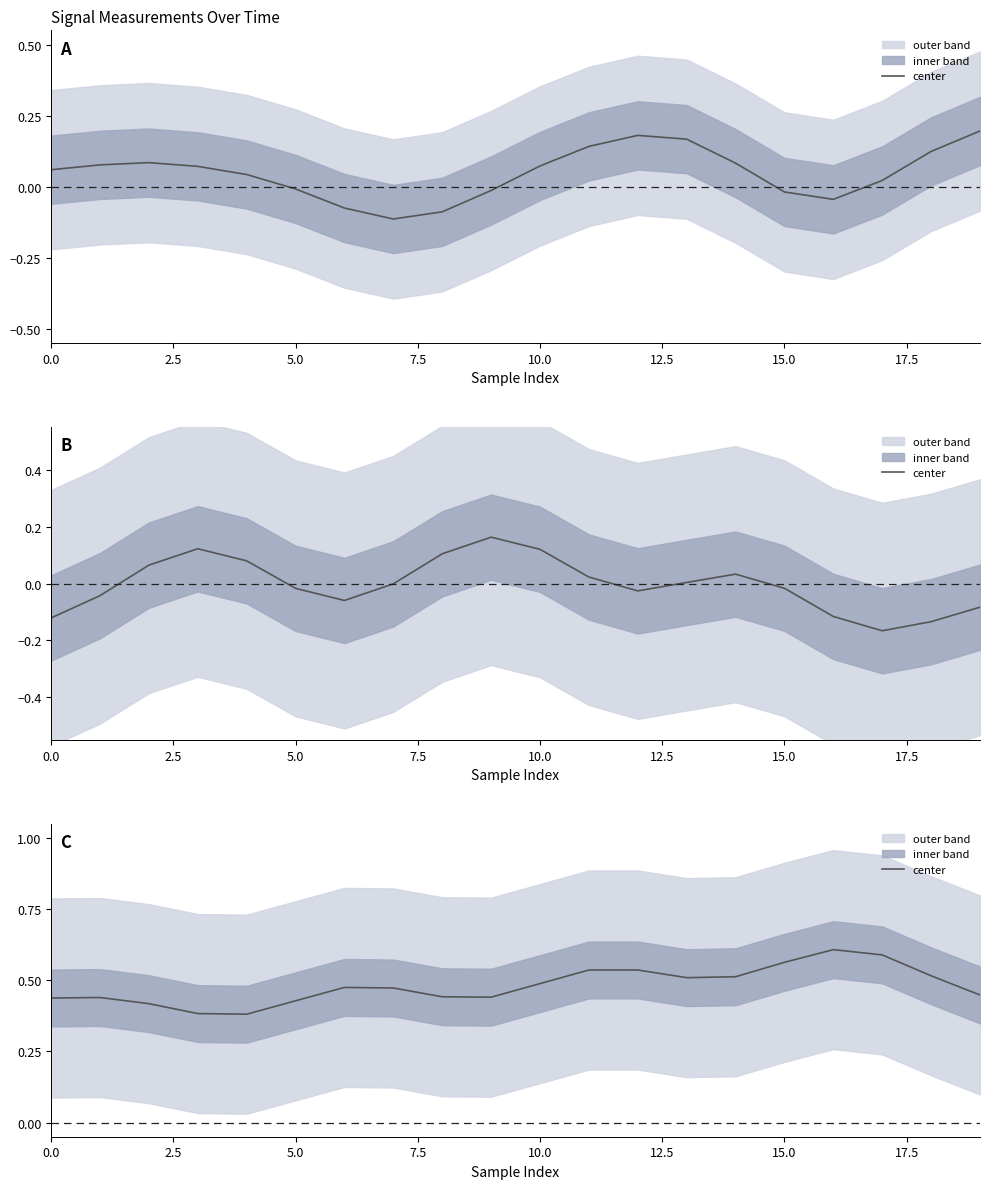

What is the label of the 8th point from the right?

12